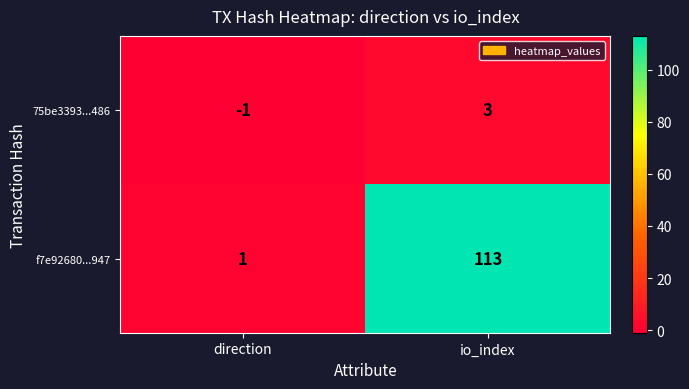

At which label is f7e92680...947 closest to 57?

direction